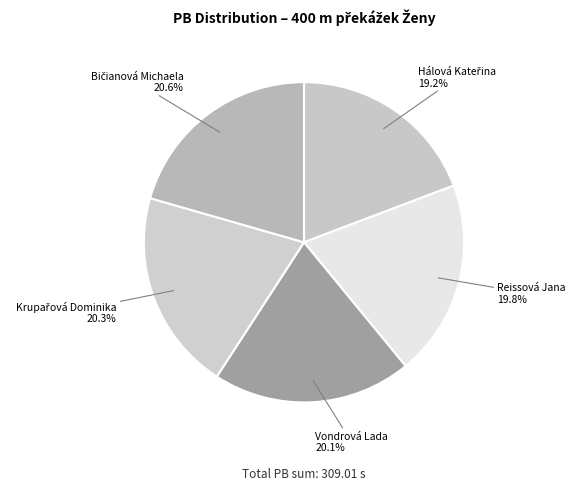

Is there any slice that represents more than half of the pie?

No